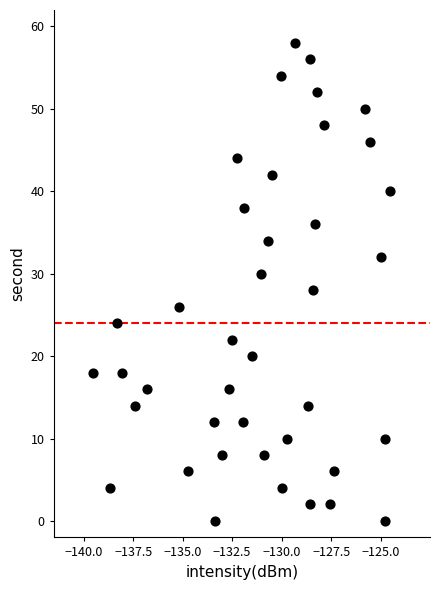

What is the range of Y values (max minus min)?

58